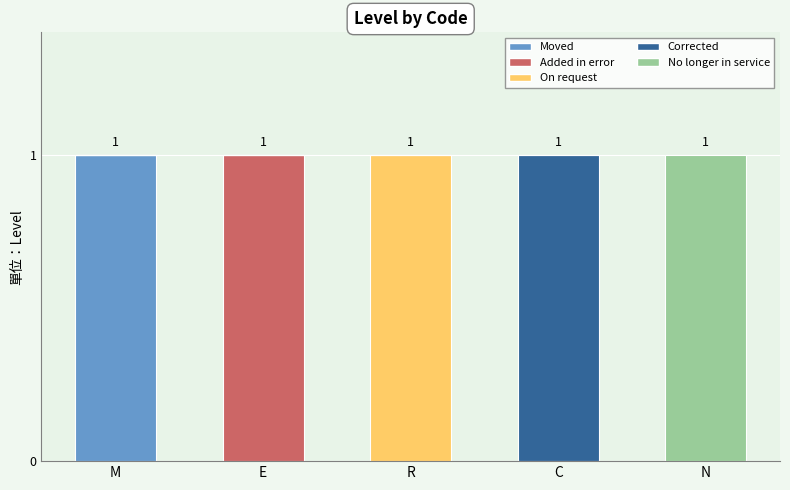

At which label does Moved reach its peak?

M